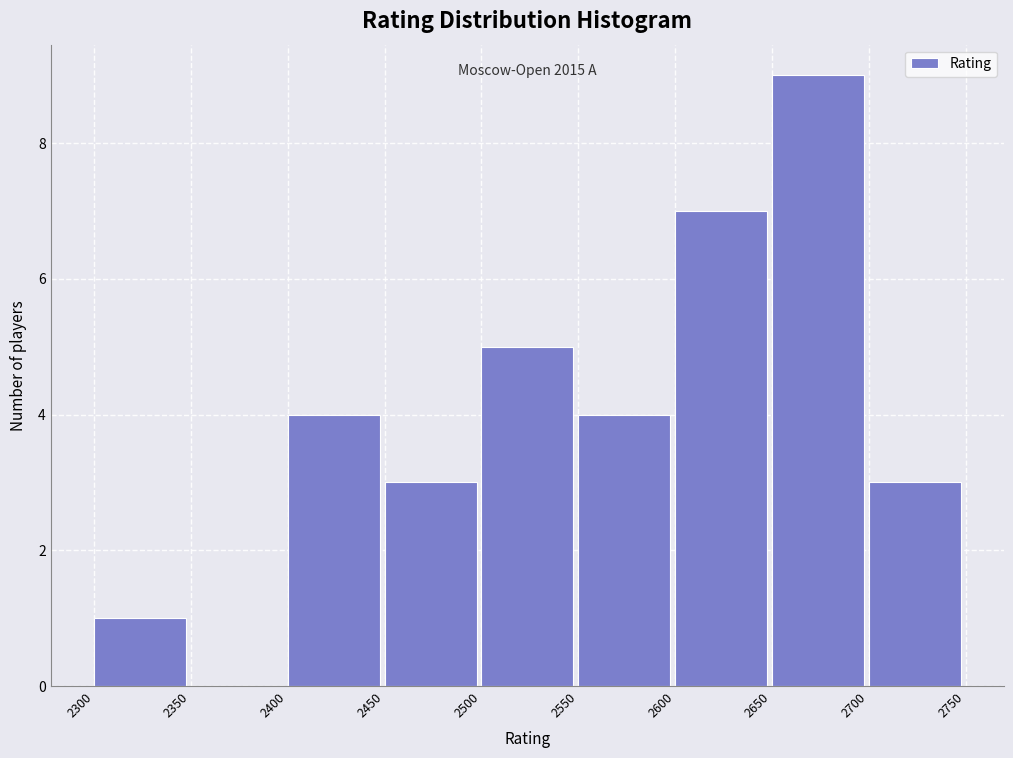

Which range on the x-axis has the tallest bar?

2650 to 2700